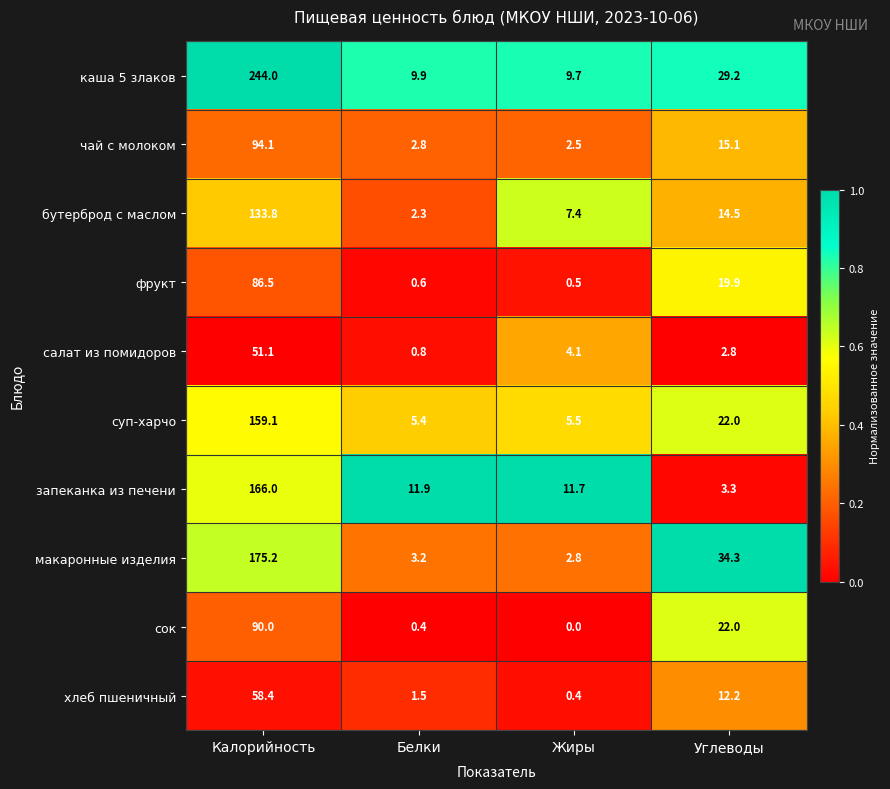

What value does the чай с молоком series have at Калорийность?

94.1